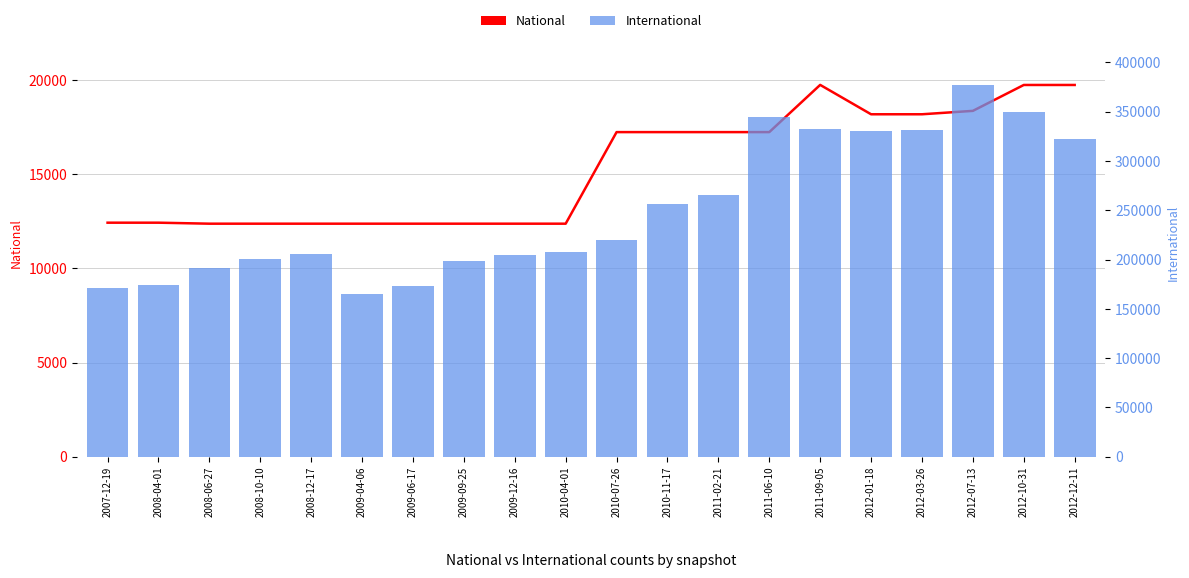

At 2011-06-10, list the series in order from smallest to largest.

National, International